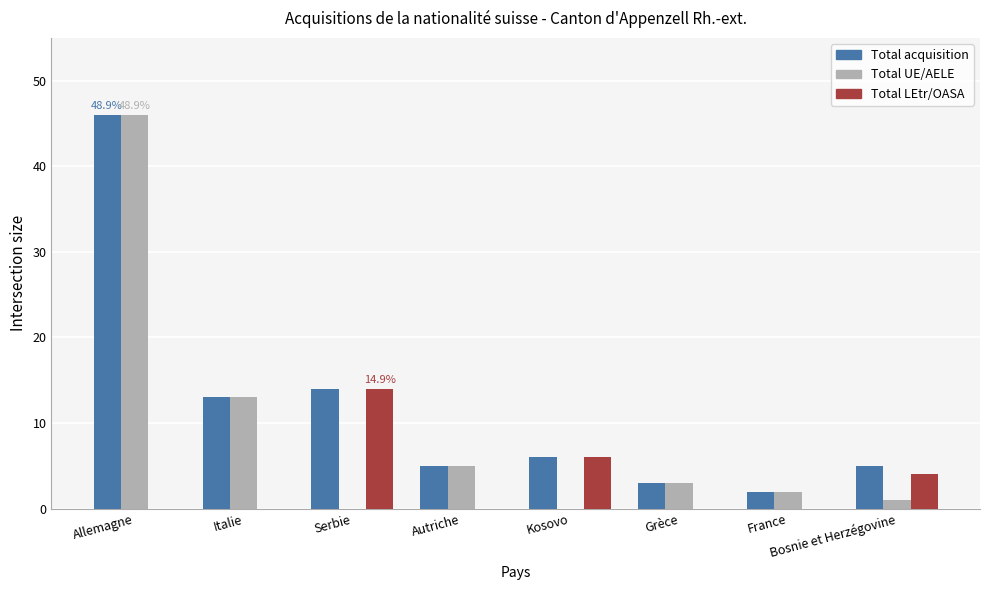

The value of Total LEtr/OASA at Bosnie et Herzégovine is 6. True or false?

False